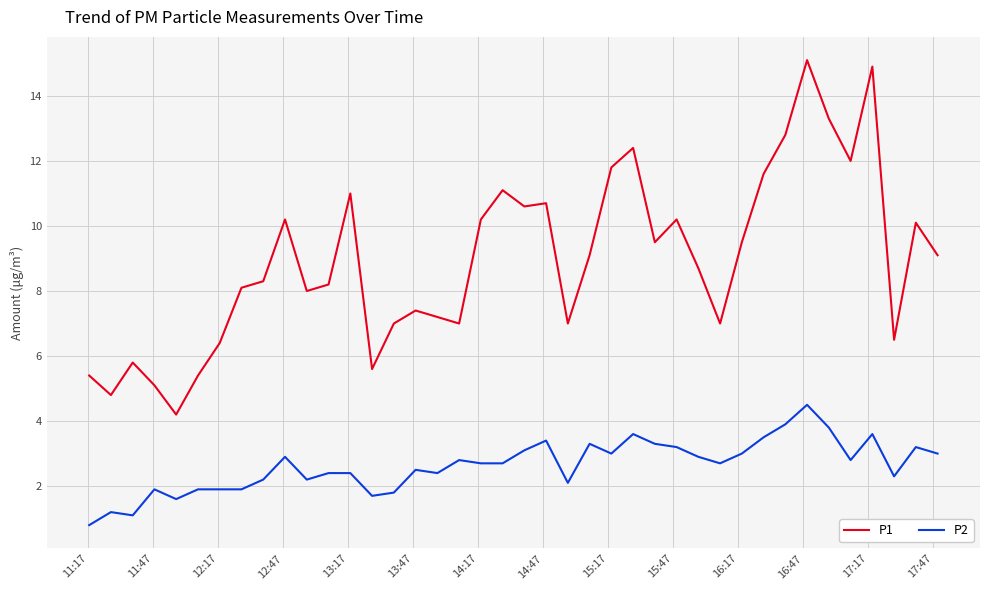

What is the difference between the maximum and minimum values in the P2 series?

3.7